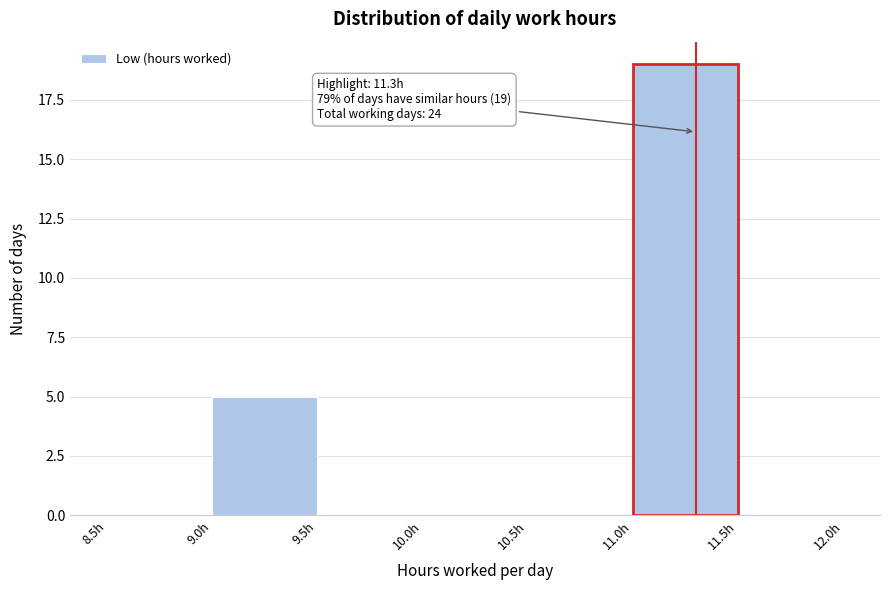

Which range on the x-axis has the tallest bar?

11.0 to 11.5